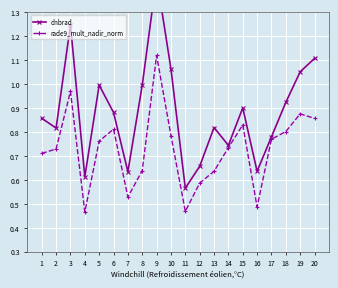

Which category has the lowest value in the dnbrad series?

11